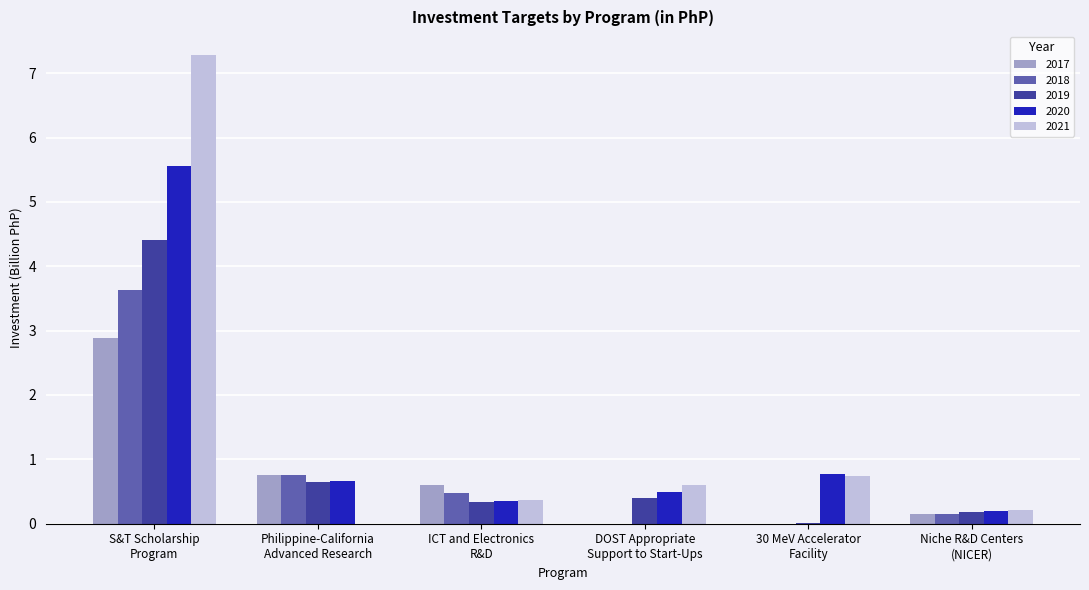

What is the greatest value displayed?

7.3